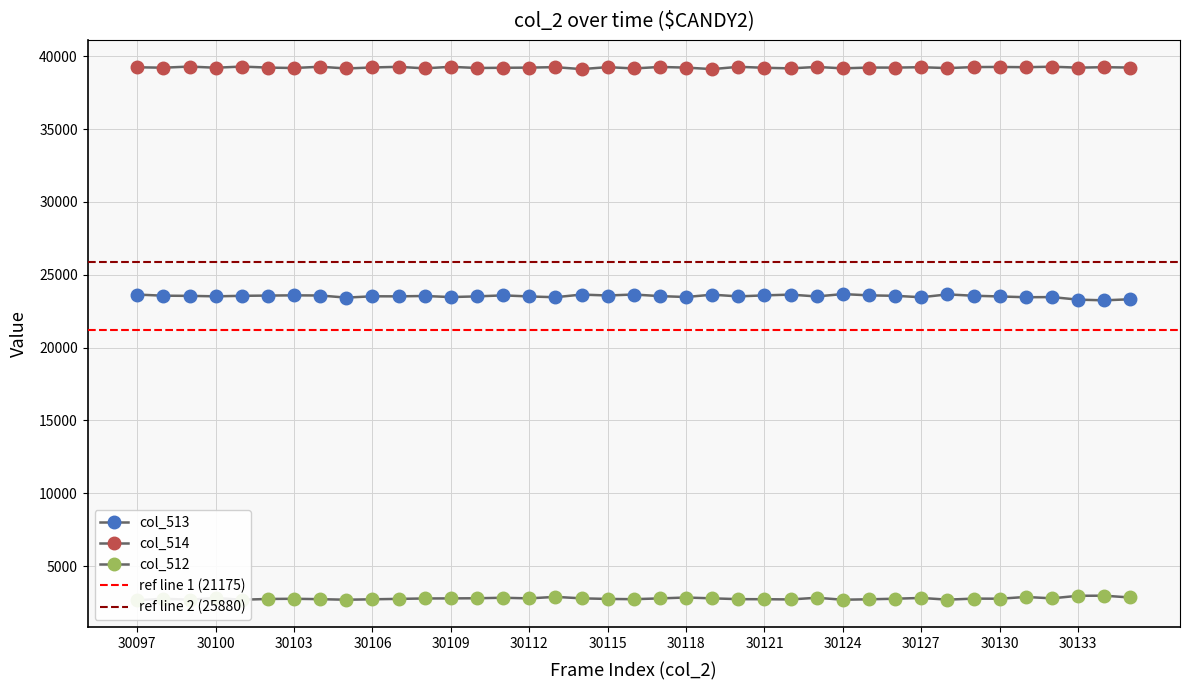

Does the chart have visible grid lines?

Yes